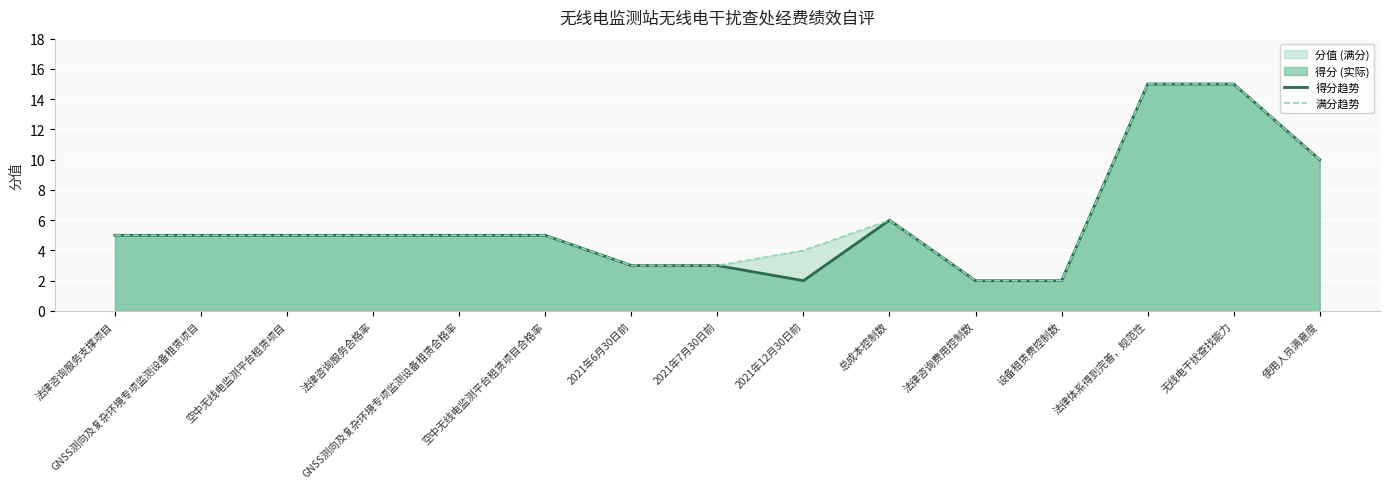

Reading right to left, transcribe all the data shown in this chart.

得分趋势: 10	15	15	2	2	6	2	3	3	5	5	5	5	5	5
满分趋势: 10	15	15	2	2	6	4	3	3	5	5	5	5	5	5